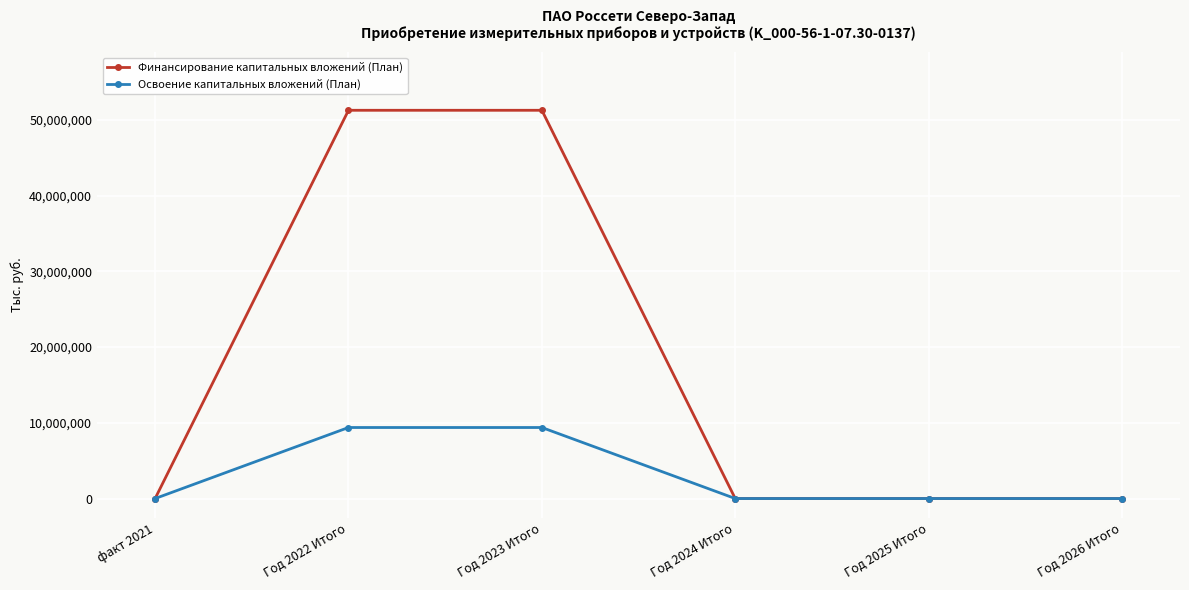

What is the difference between the second highest and minimum values in the Освоение капитальных вложений (План) series?

9375614